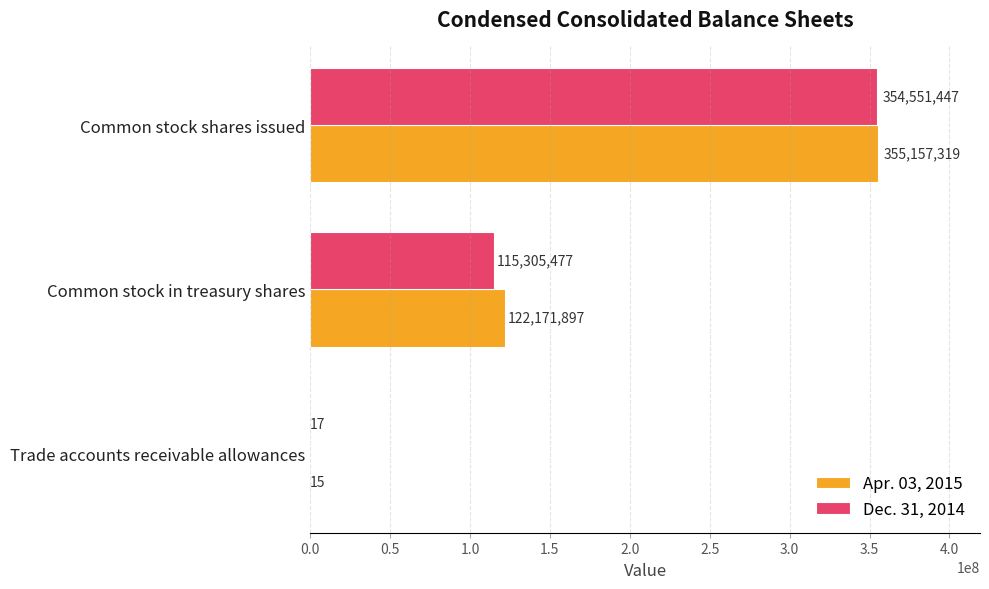

How many categories are shown in the chart?

3